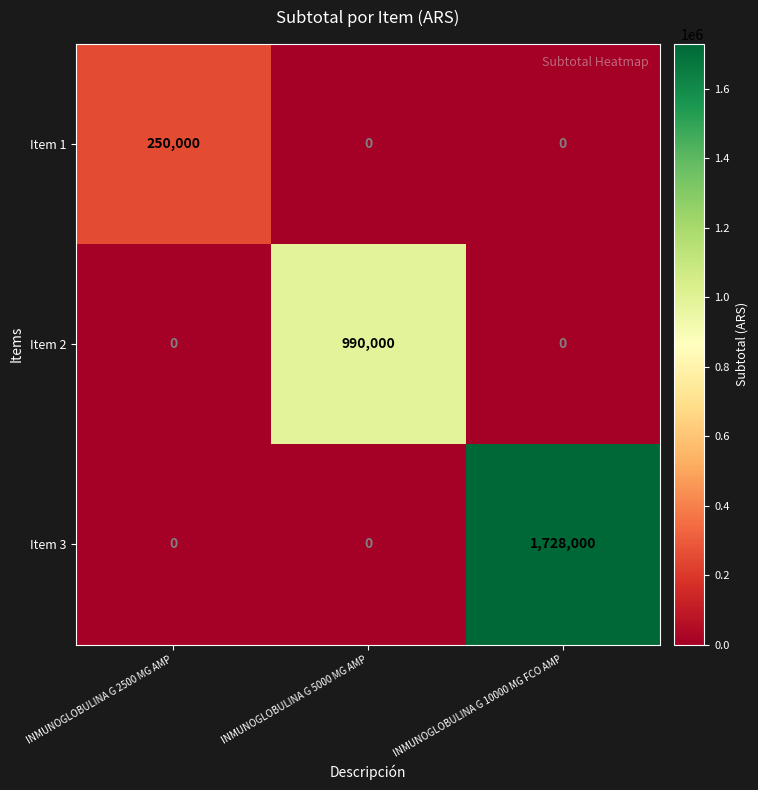

At which label does Item 3 reach its peak?

INMUNOGLOBULINA G 10000 MG FCO AMP